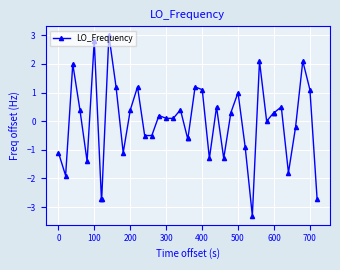

What is the value of the 39th point from the left?

1.1